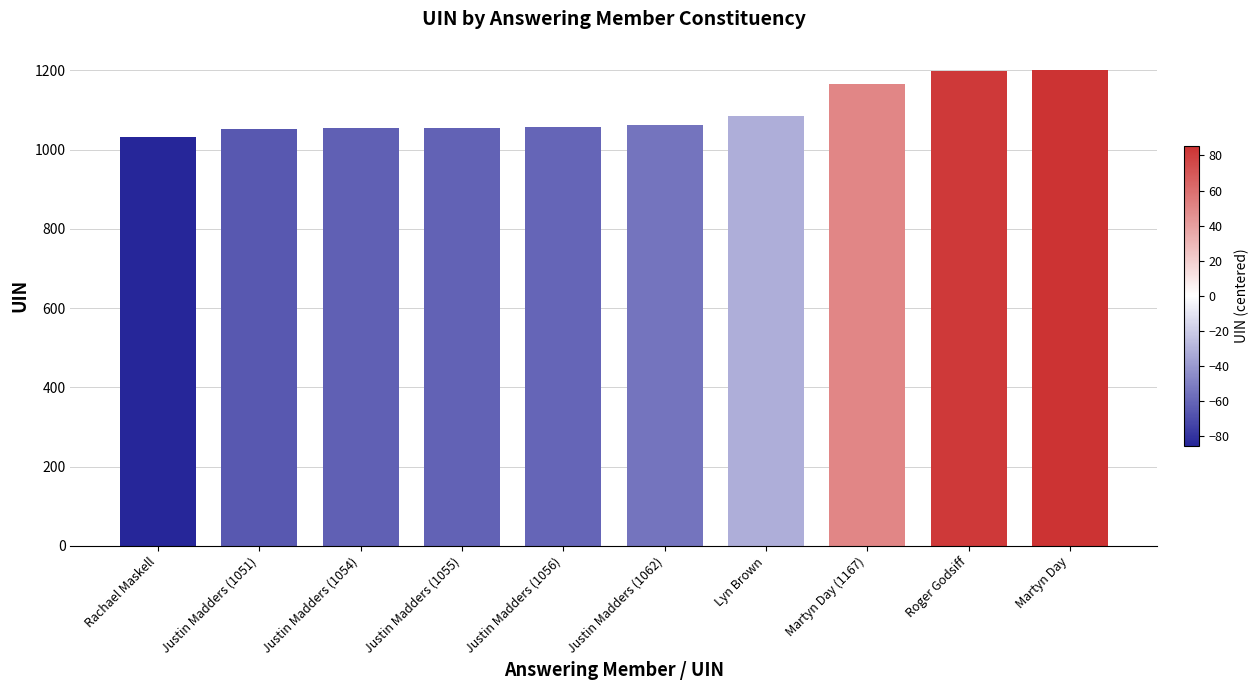

True or false: the data shows 236 at Justin Madders (1051).

False